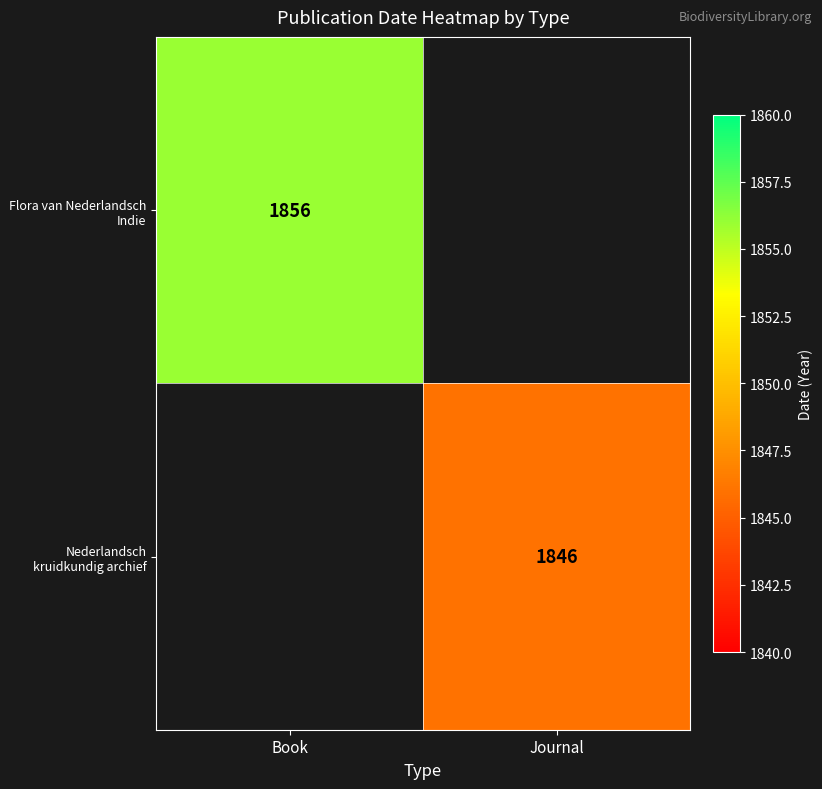

The Flora van Nederlandsch Indie series shows 3041.9 at Book. True or false?

False